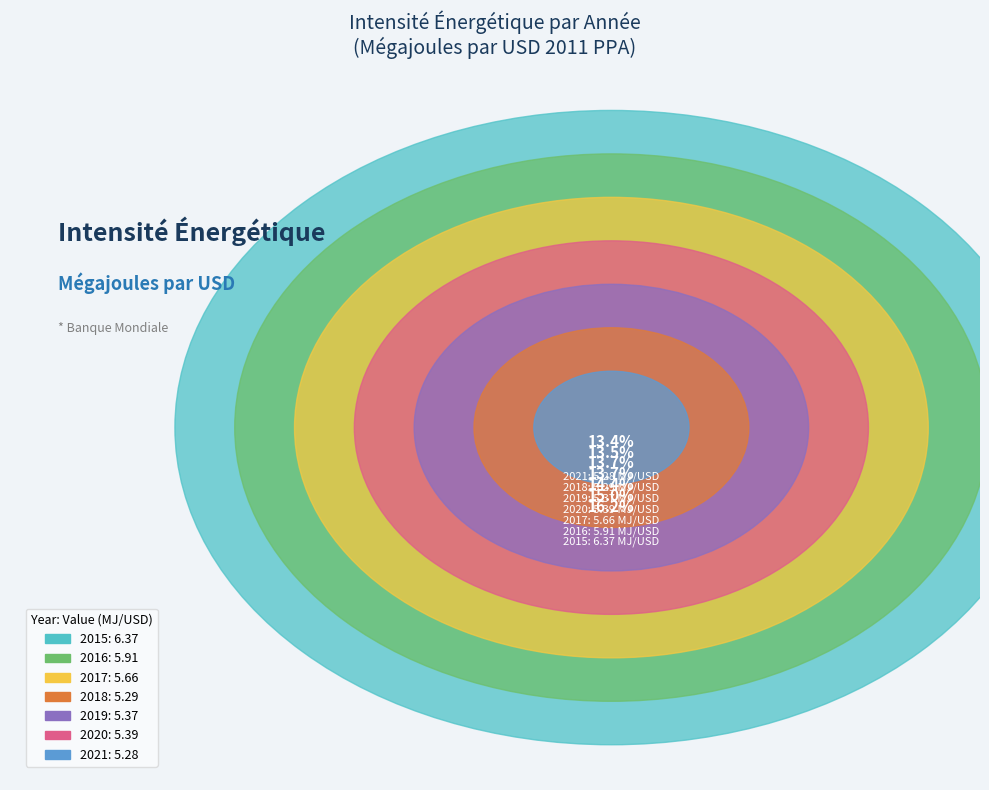

Which category has the biggest portion of the pie?

2015